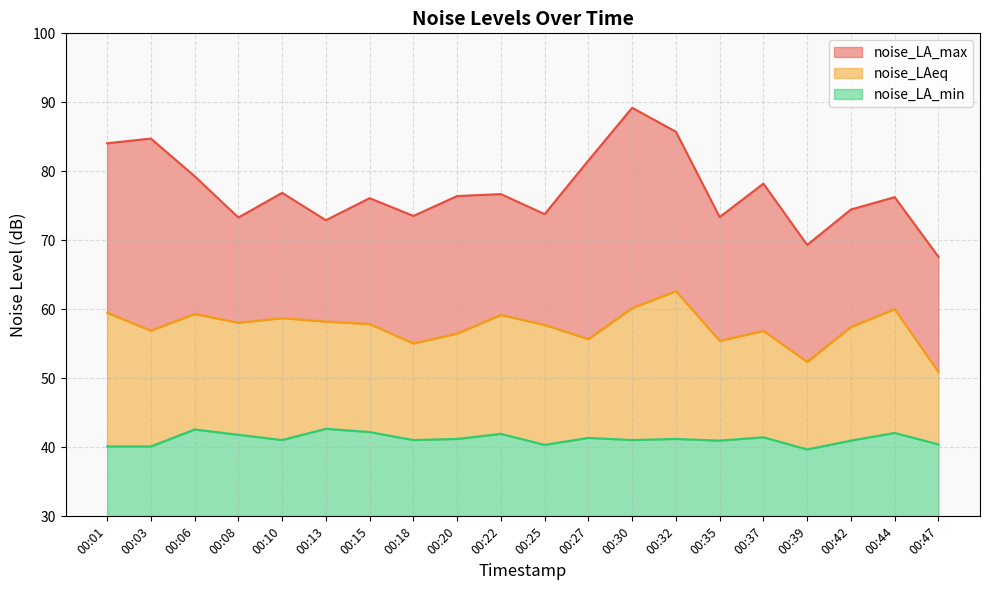

At which label does noise_LAeq reach its minimum?

00:47